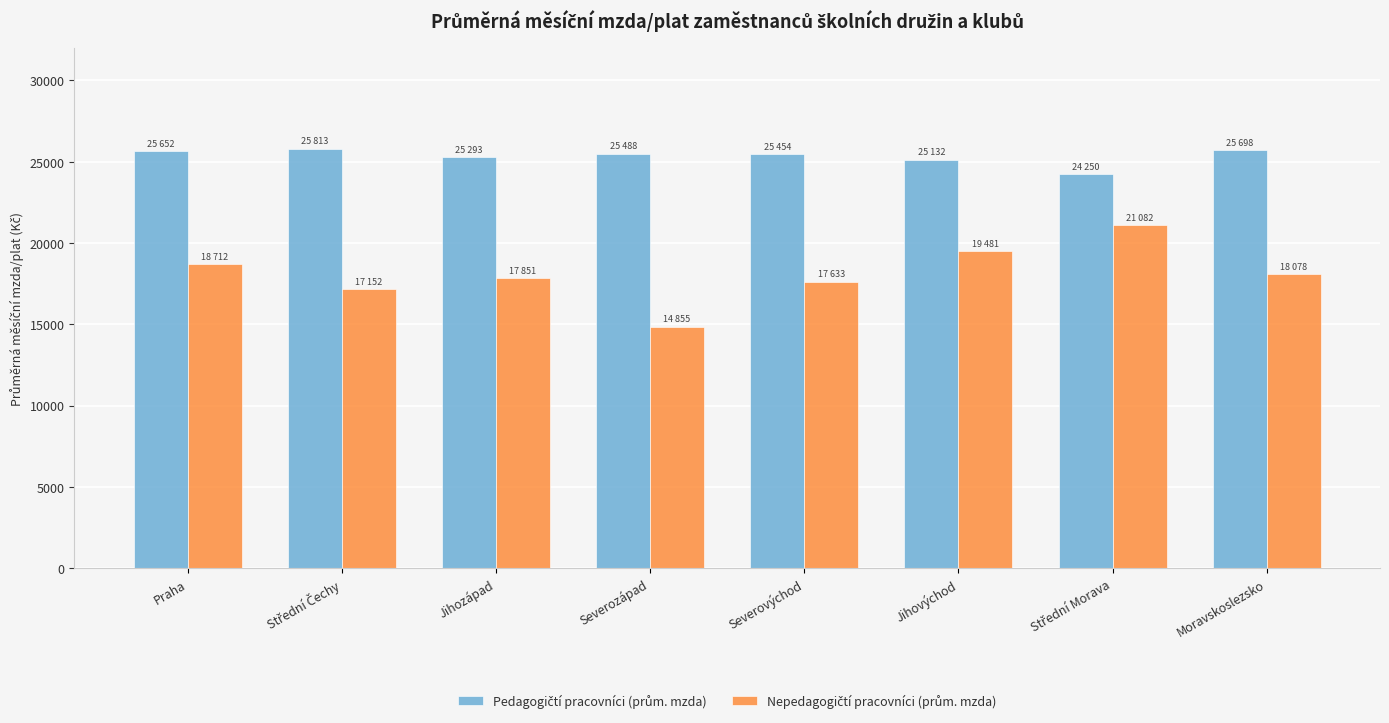

What is the spread (max minus min) of values at Praha?

6940.0